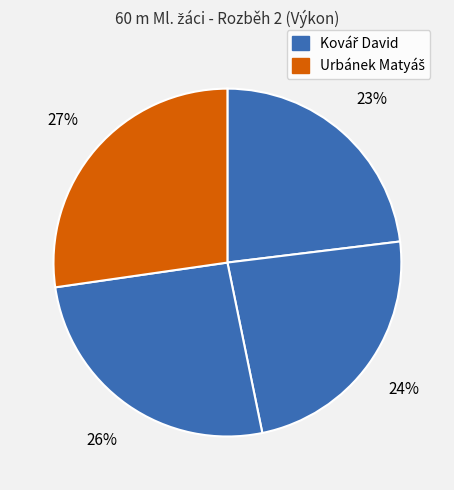

How many slices are in this pie chart?

4